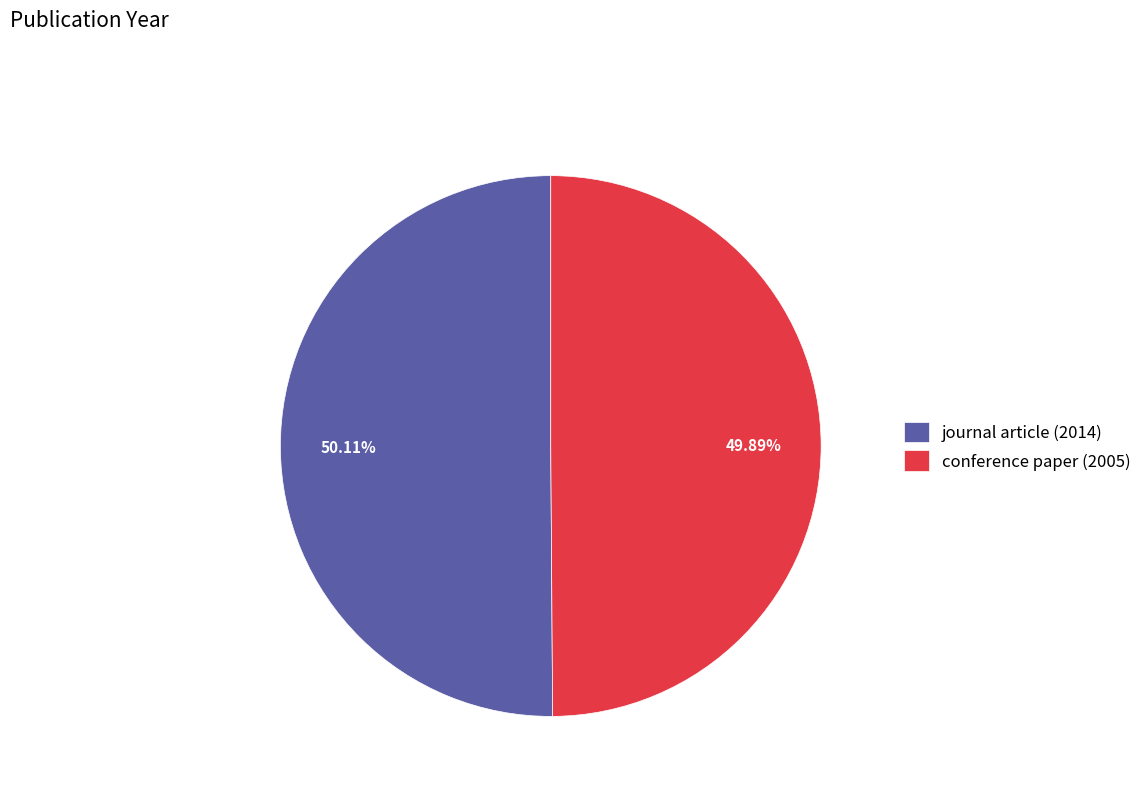

Is there any slice that represents more than half of the pie?

Yes